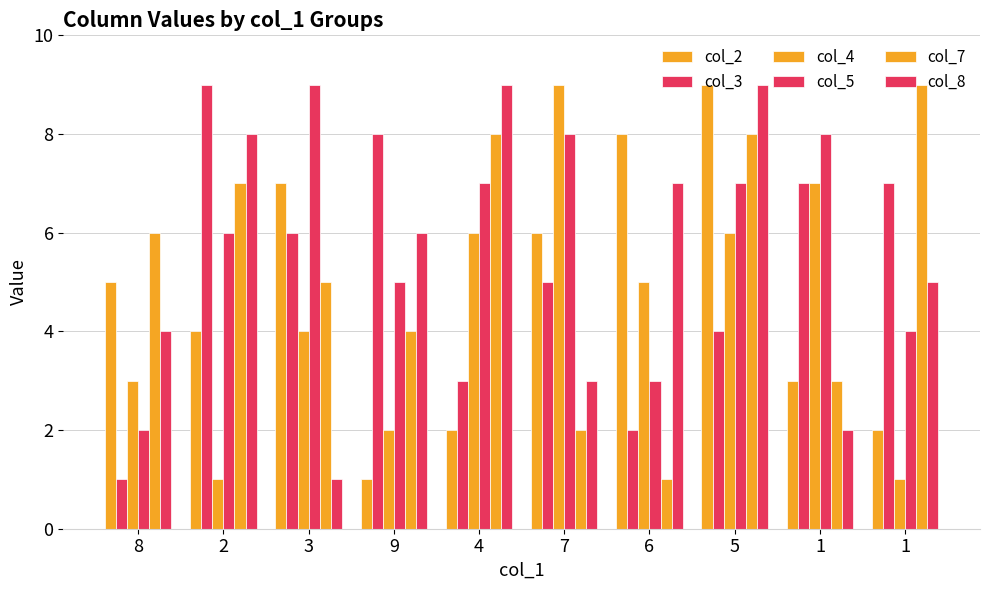

How many groups of bars are there?

10